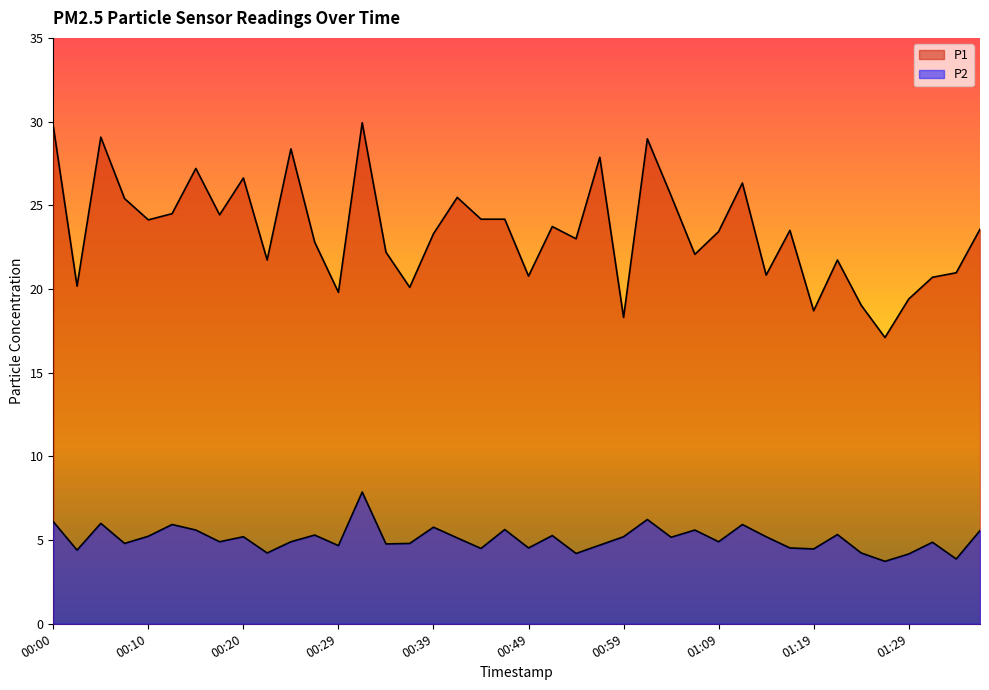

How many series are shown in this chart?

2